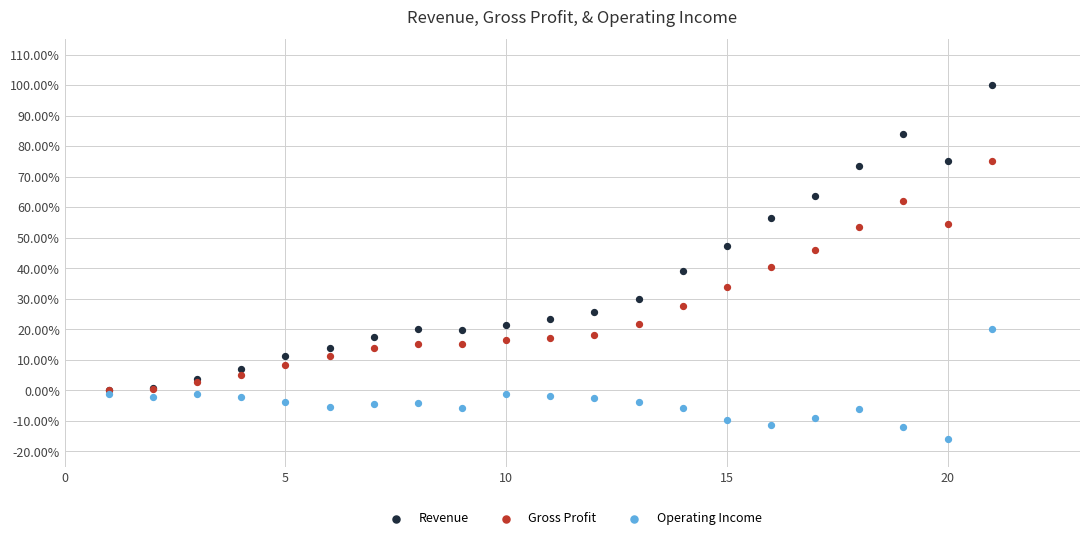

Which series has the largest Y range (max minus min)?

Revenue